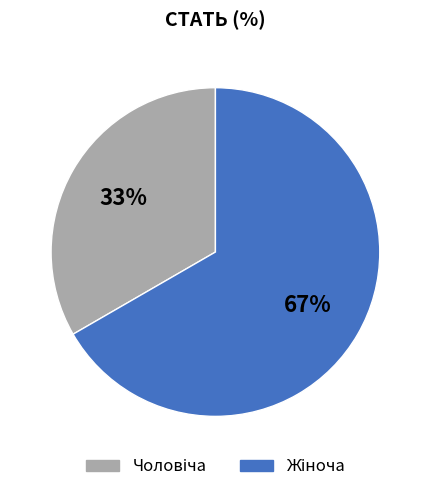

Is there a majority slice in this chart?

Yes